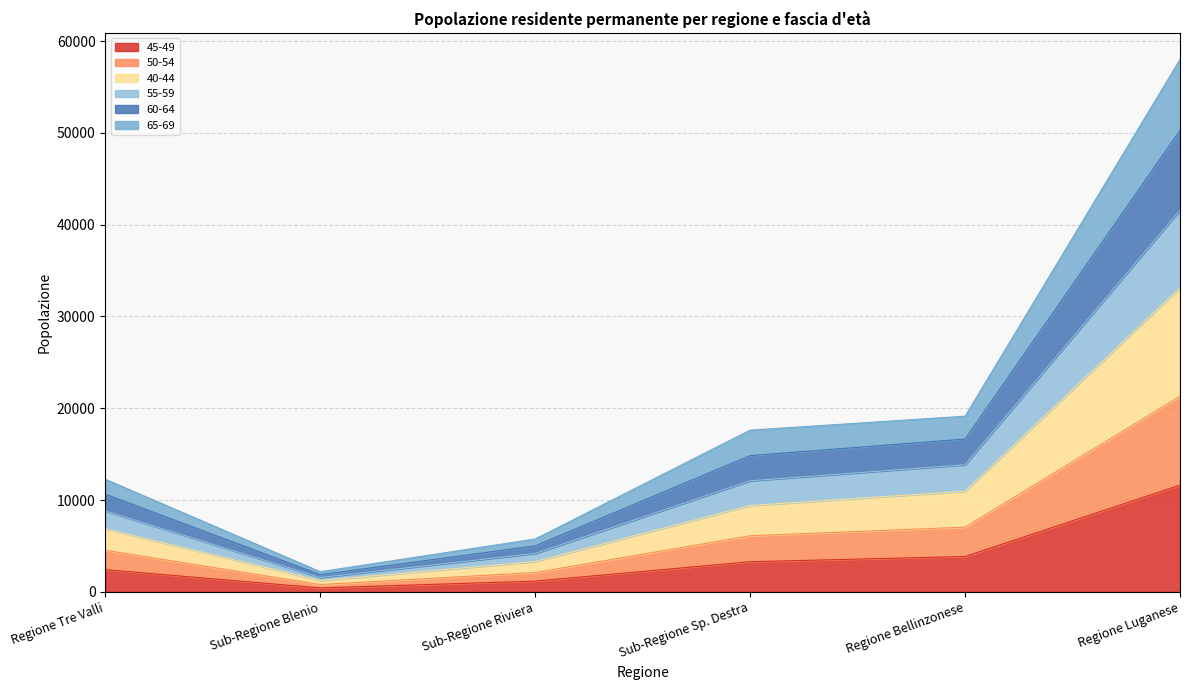

At which label does 45-49 reach its peak?

Regione Luganese